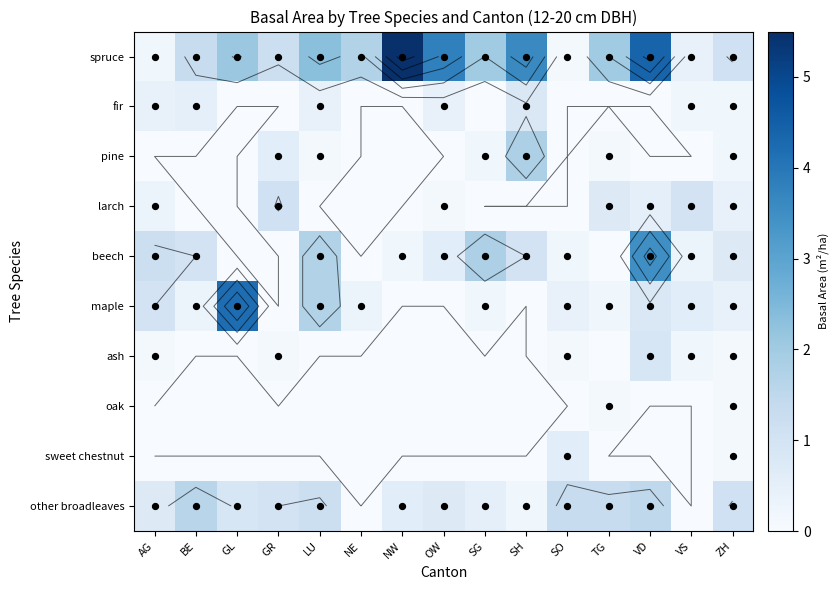

What is the spread (max minus min) of values at TG?

2.0